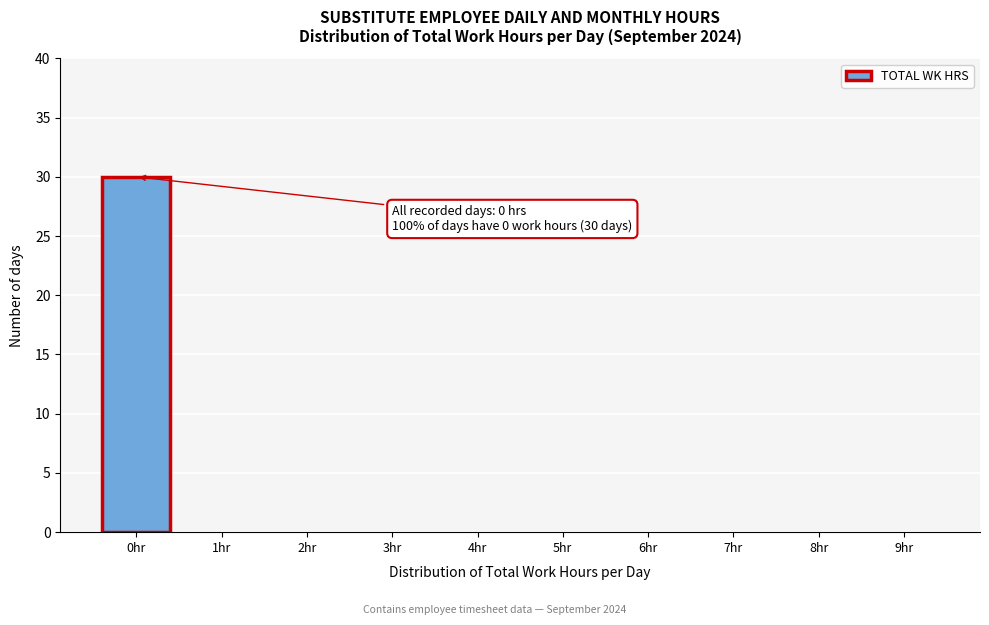

Reading right to left, extract all data points from this chart.

9hr=0	8hr=0	7hr=0	6hr=0	5hr=0	4hr=0	3hr=0	2hr=0	1hr=0	0hr=30